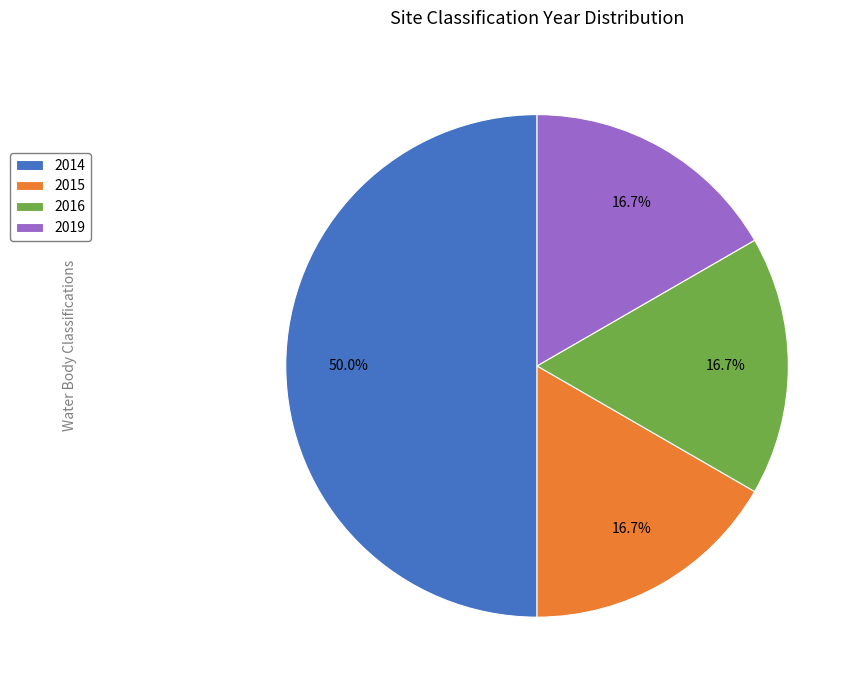

Count the number of slices in the pie.

4